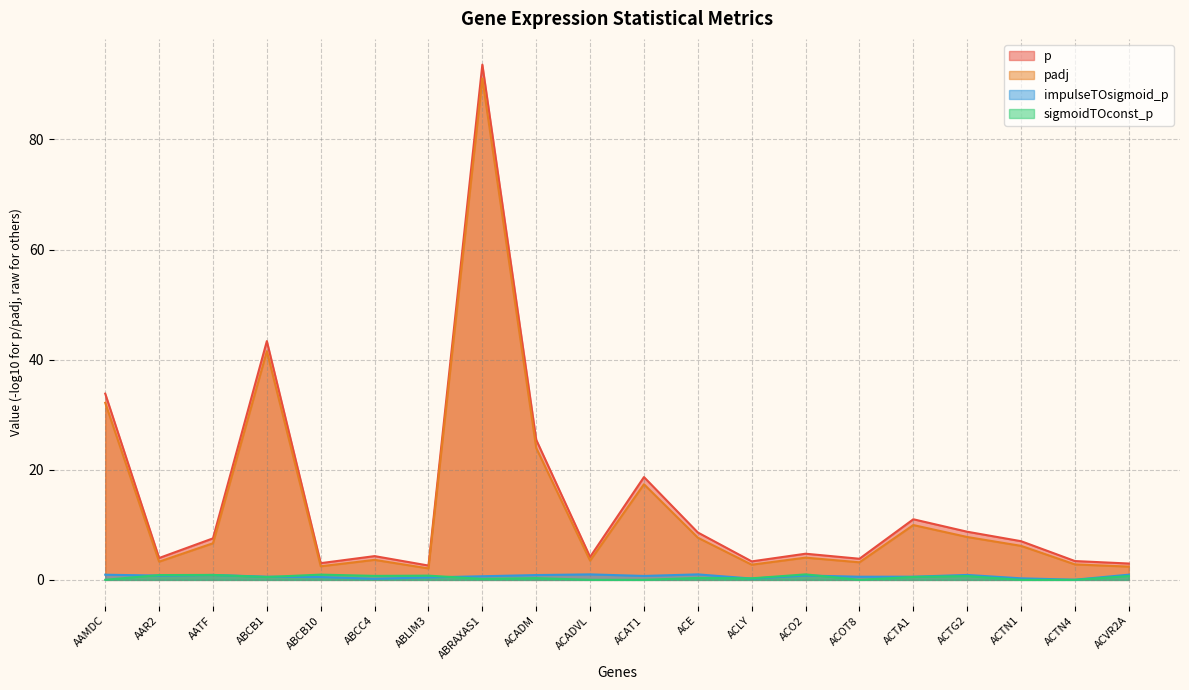

At which category does impulseTOsigmoid_p reach its first local valley?

AAR2